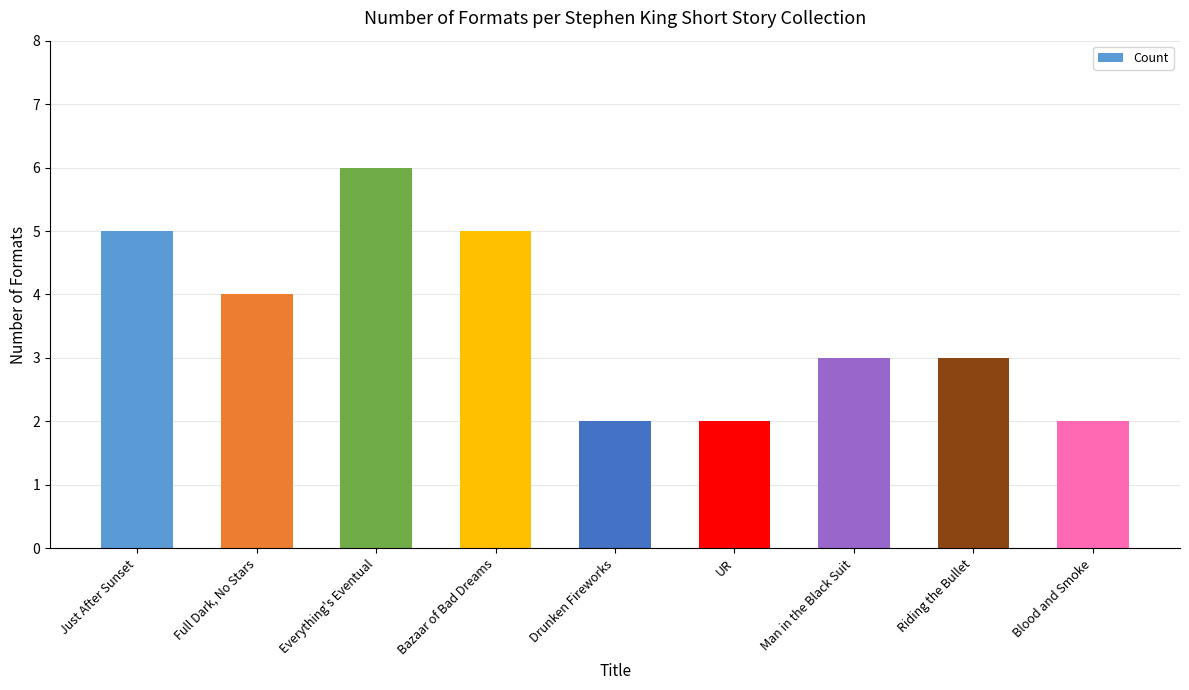

What is the sum of all values?

32